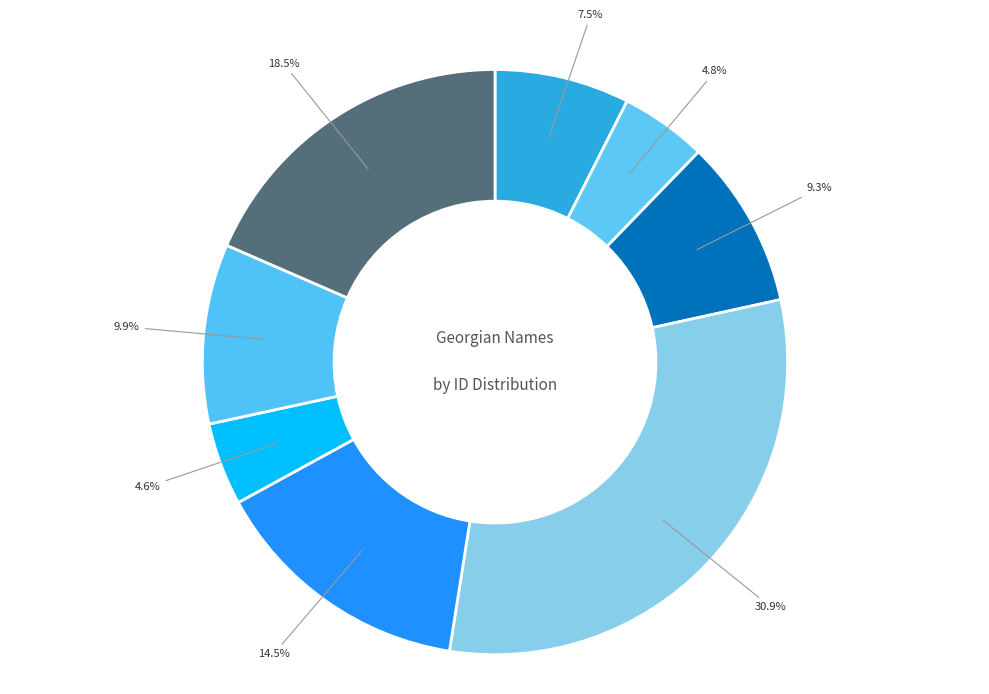

To the nearest percent, what is the combined percentage of ნოე კაციას ძე კუხიანიძე and ბიკტორ ტარიელის ძე საკანდელიძე?

14%